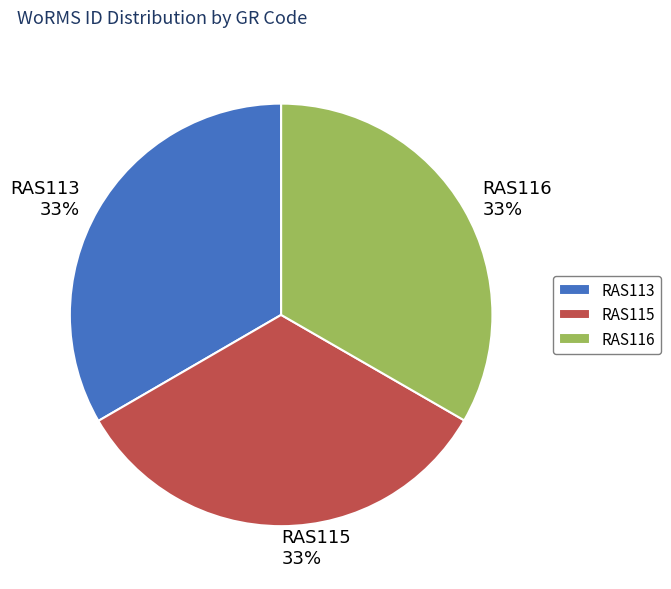

Do RAS116 and RAS113 together represent more than half of the pie?

Yes